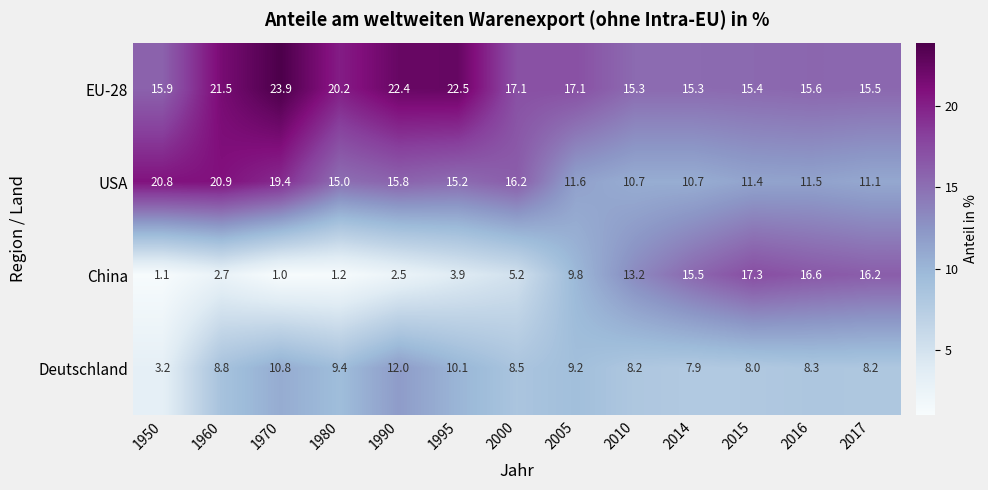

Is it true that EU-28 equals 13.4 at 1995?

False